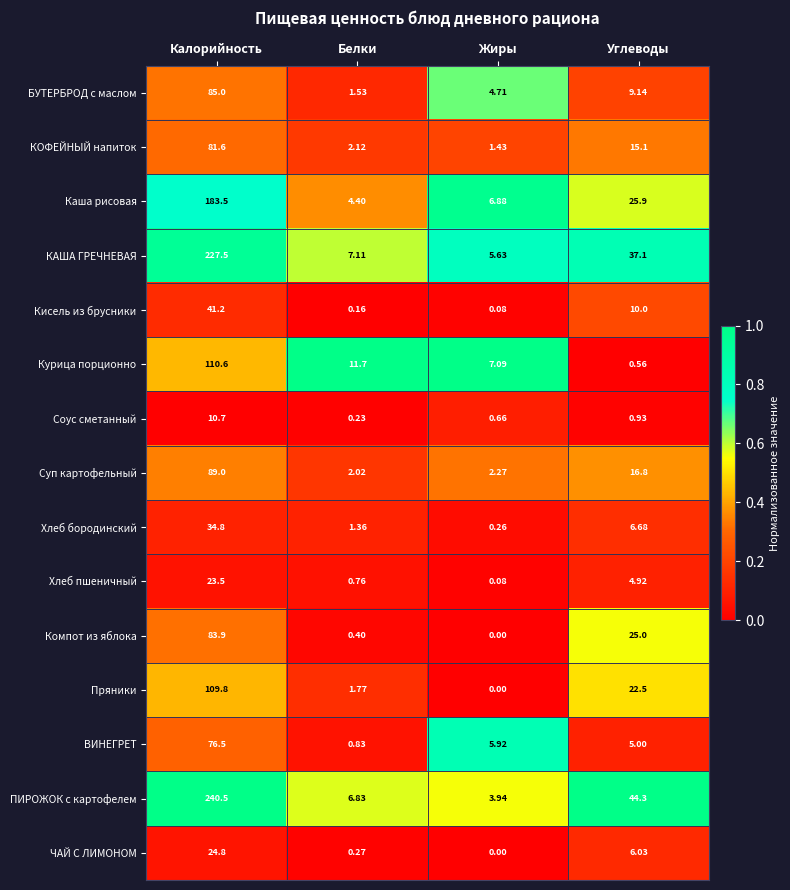

Which series has the largest total across all categories?

ПИРОЖОК с картофелем